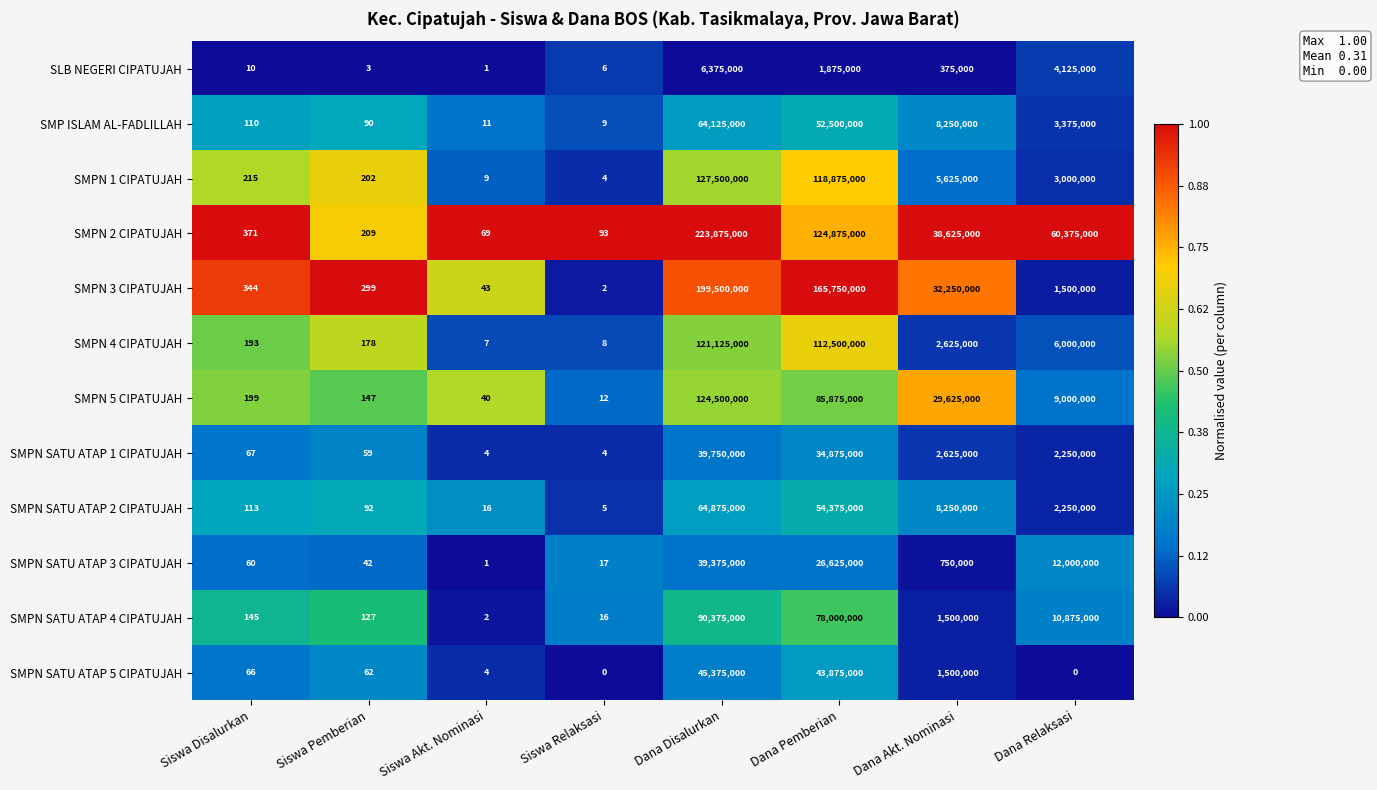

What is the difference between the highest and lowest values at Dana Pemberian?

163875000